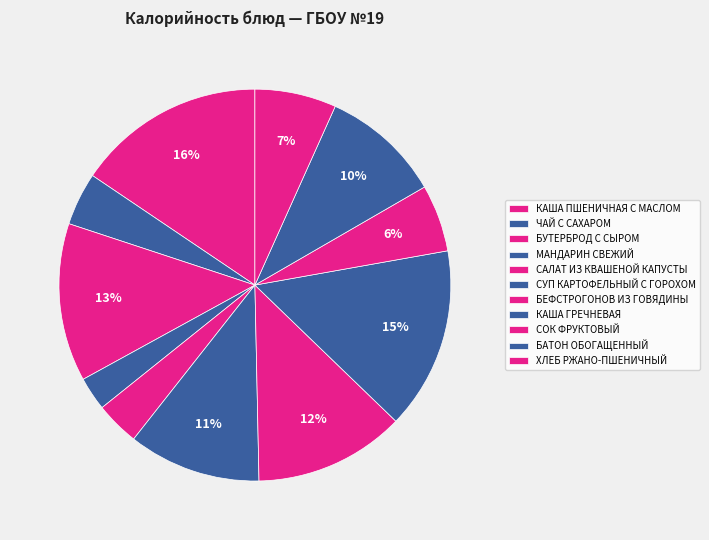

To the nearest percent, what percentage of the pie is КАША ГРЕЧНЕВАЯ?

15%